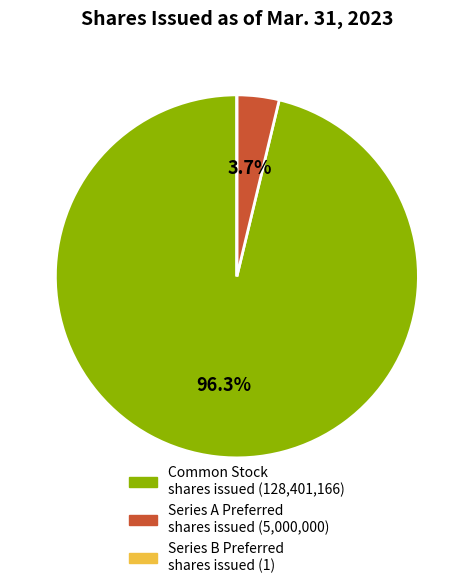

Does any single category account for the majority?

Yes